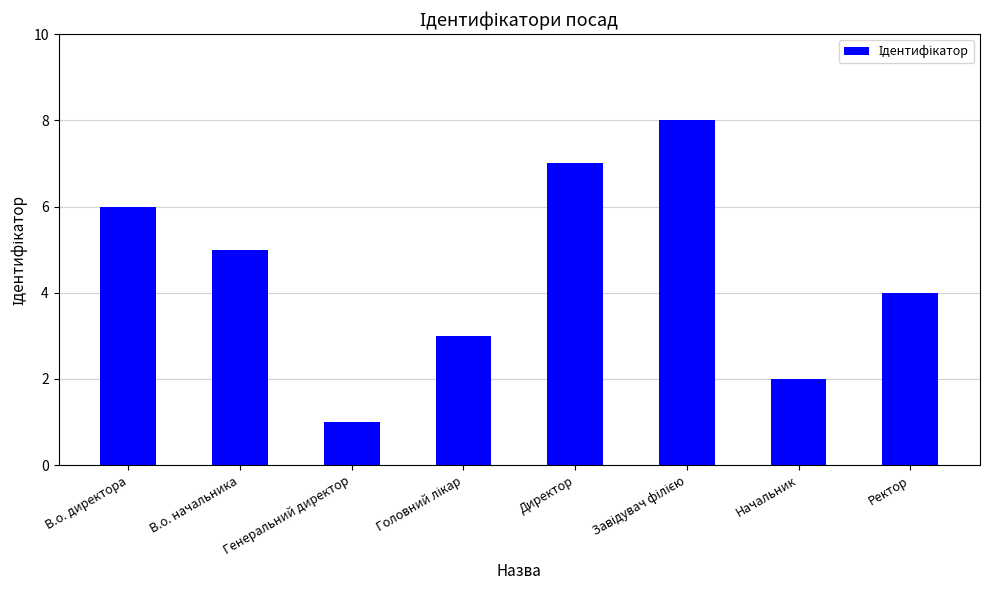

What is the change in value from Генеральний директор to Ректор?

+3